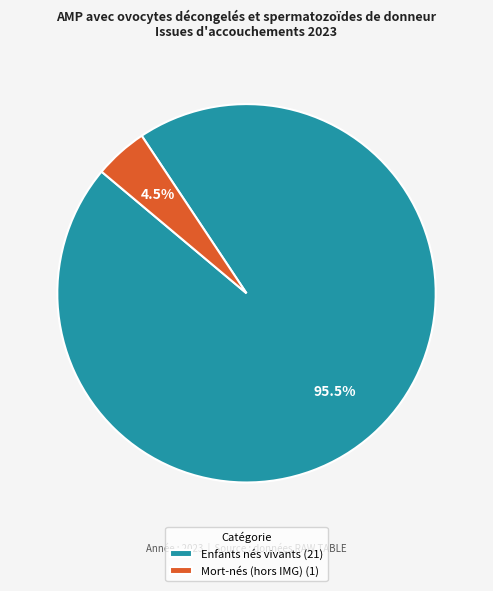

How many slices are in this pie chart?

2